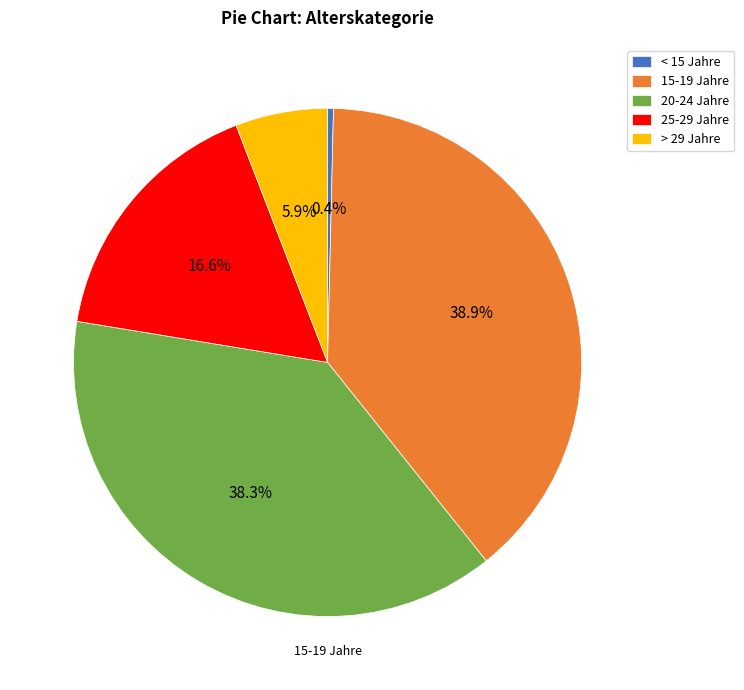

Is there a majority slice in this chart?

No